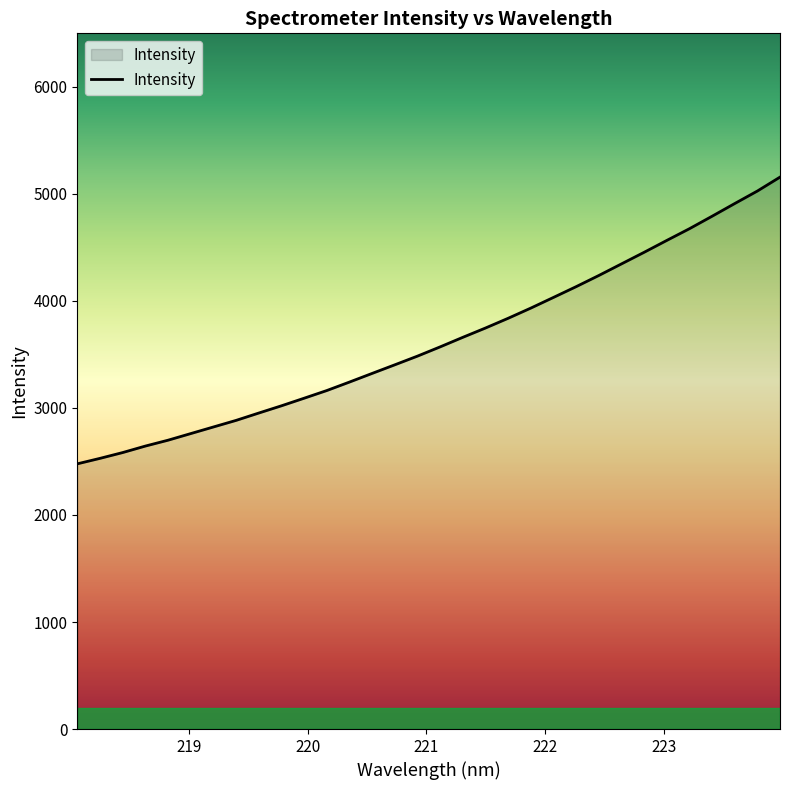

What is the difference between the maximum and minimum values?

2678.8